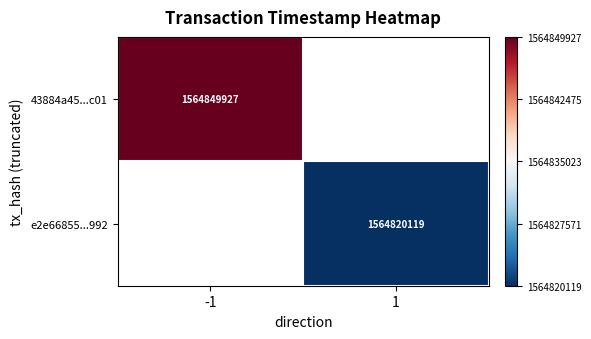

Is the value of e2e66855...992 at 1 greater than the value of 43884a45...c01 at -1?

No